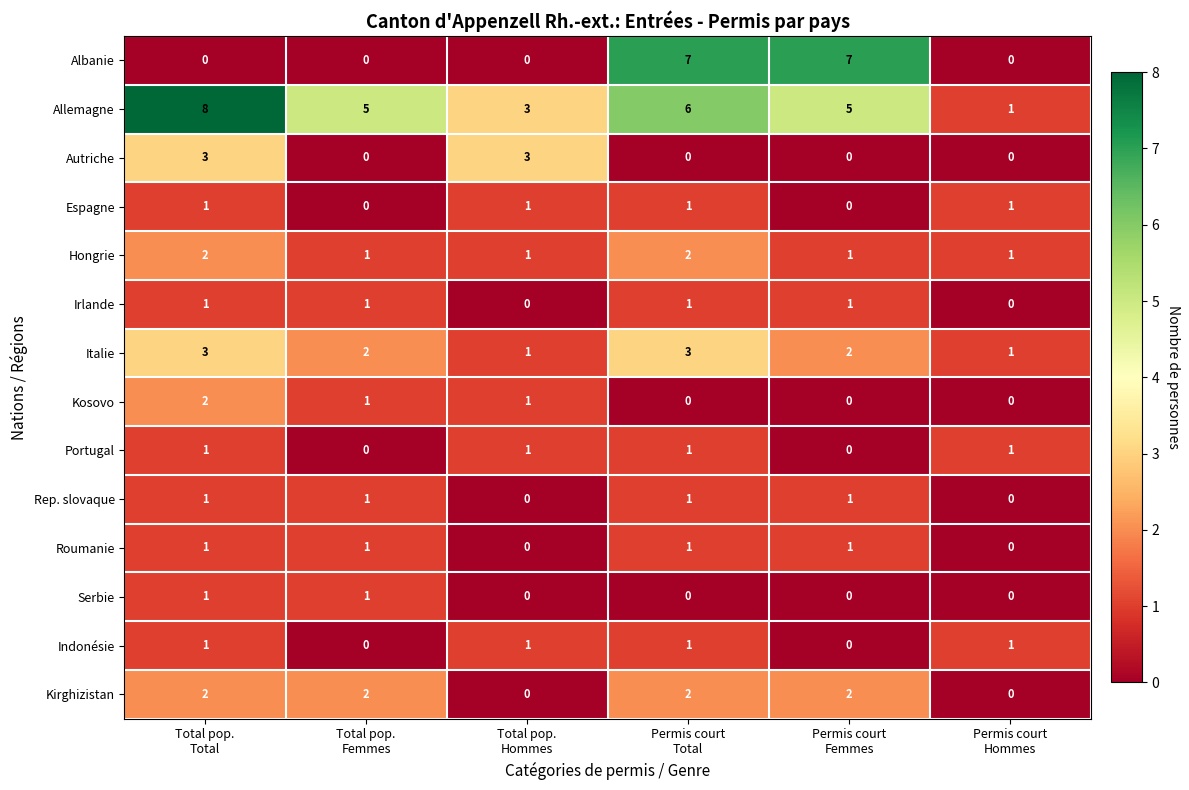

What is the greatest value displayed?

8